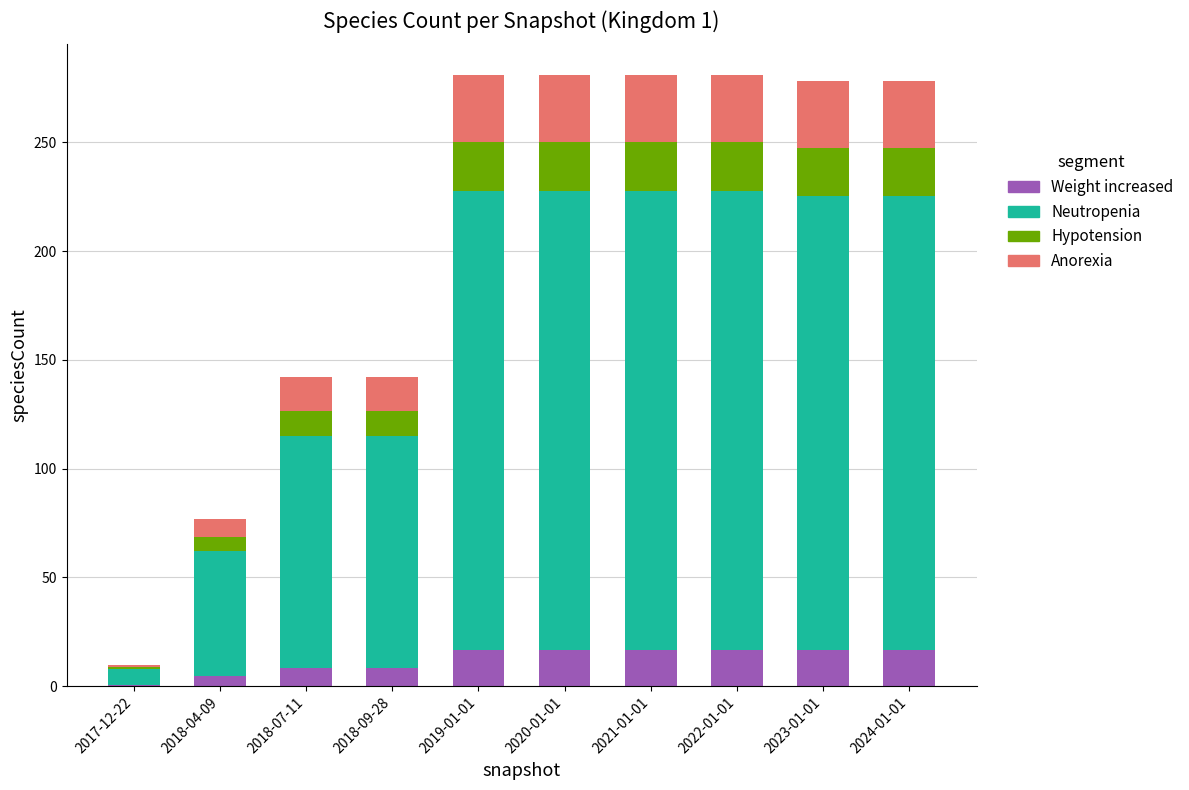

Is it true that Weight increased equals 16.9 at 2022-01-01?

True